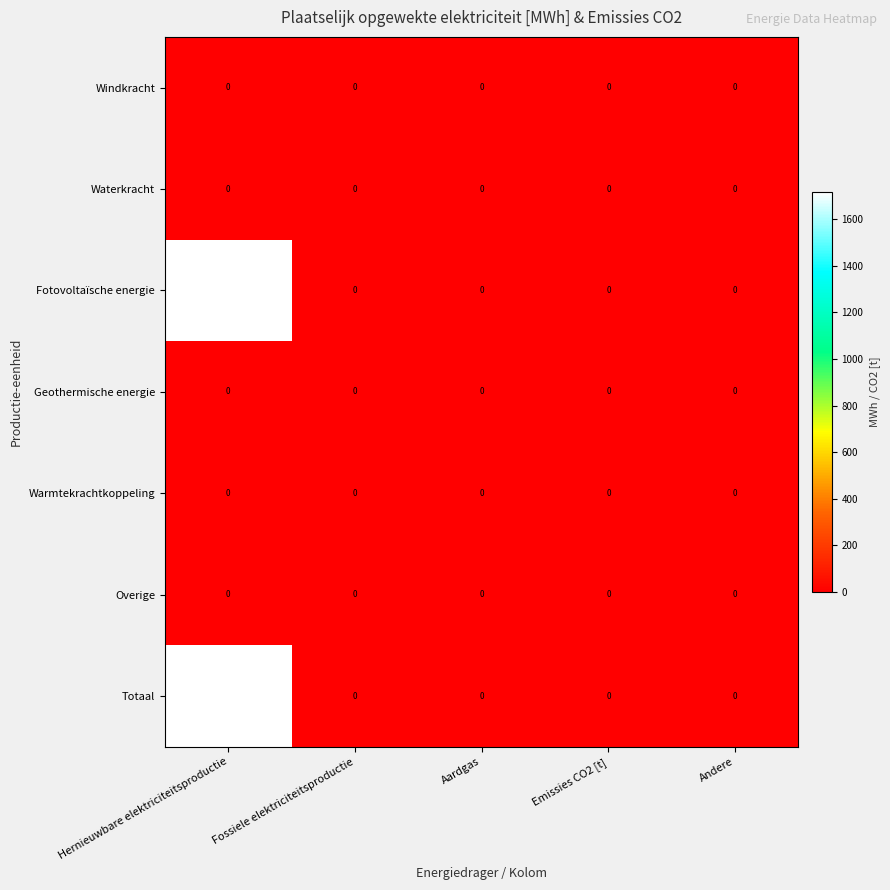

At which category is the sum across all series the highest?

Hernieuwbare elektriciteitsproductie